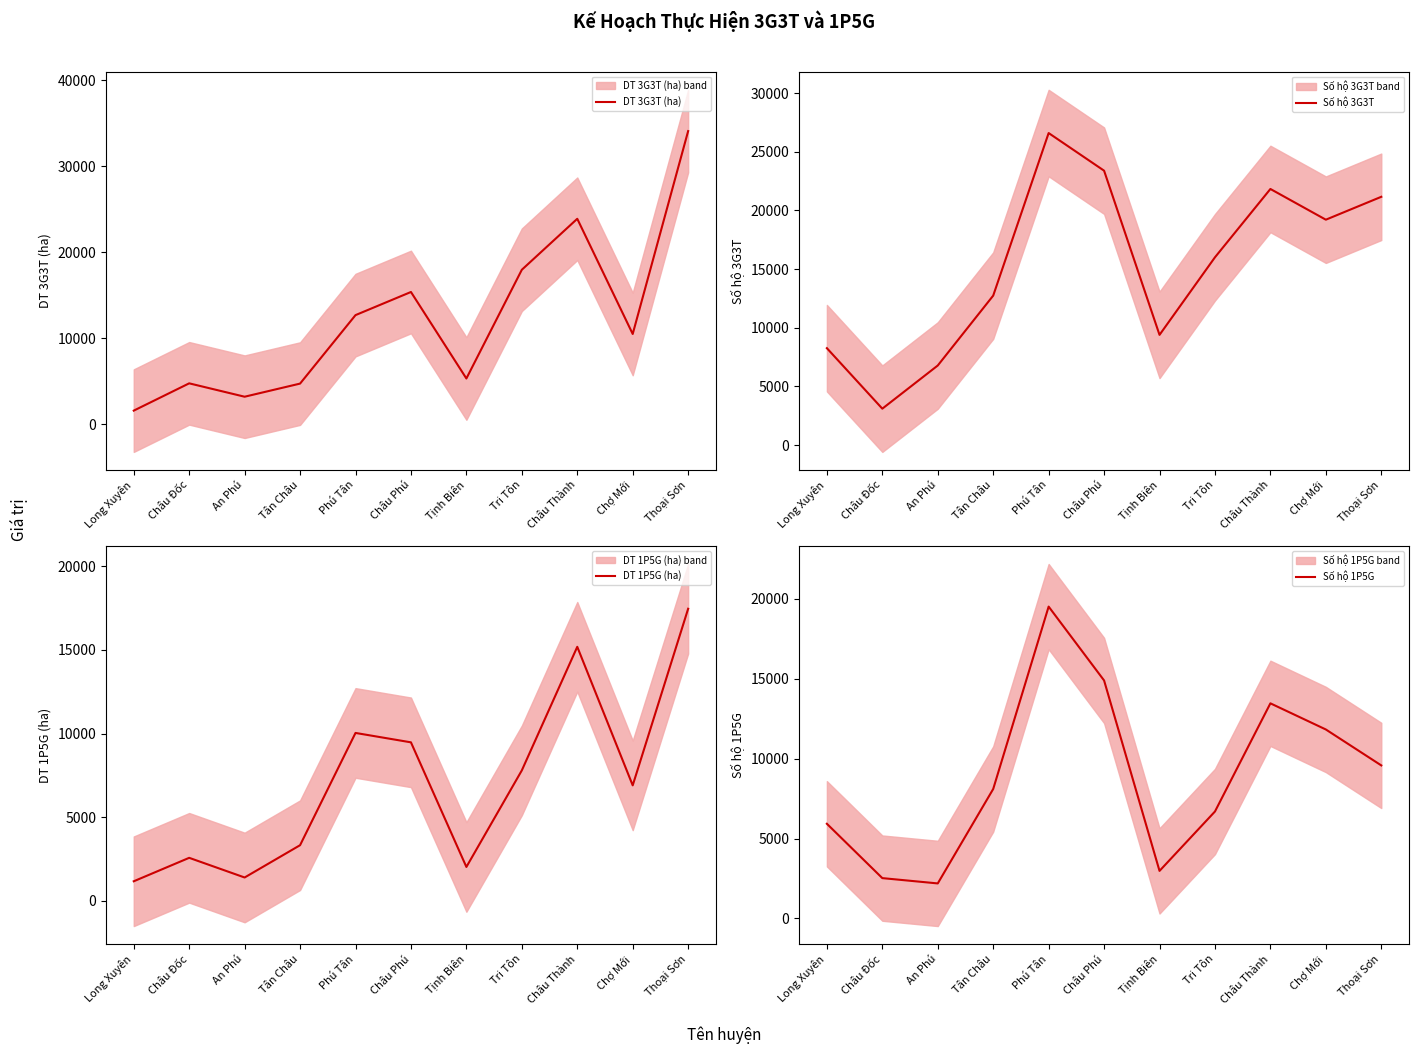

Reading left to right, what are all the values shown in this chart?

DT 3G3T (ha): Long Xuyên=1601.4	Châu Đốc=4773.3	An Phú=3218.5	Tân Châu=4743.0	Phú Tân=12702.7	Châu Phú=15390.8	Tịnh Biên=5336.0	Tri Tôn=17974.0	Châu Thành=23900.0	Chợ Mới=10509.9	Thoại Sơn=34091.8
Số hộ 3G3T: Long Xuyên=8261.0	Châu Đốc=3105.0	An Phú=6784.0	Tân Châu=12741.0	Phú Tân=26597.0	Châu Phú=23389.0	Tịnh Biên=9395.0	Tri Tôn=16007.0	Châu Thành=21830.5	Chợ Mới=19212.0	Thoại Sơn=21163.0
DT 1P5G (ha): Long Xuyên=1156.0	Châu Đốc=2559.3	An Phú=1382.5	Tân Châu=3315.0	Phú Tân=10033.9	Châu Phú=9471.3	Tịnh Biên=2012.6	Tri Tôn=7792.6	Châu Thành=15187.9	Chợ Mới=6896.7	Thoại Sơn=17465.9
Số hộ 1P5G: Long Xuyên=5921.0	Châu Đốc=2523.0	An Phú=2191.0	Tân Châu=8095.0	Phú Tân=19500.0	Châu Phú=14882.0	Tịnh Biên=2975.0	Tri Tôn=6688.0	Châu Thành=13452.0	Chợ Mới=11817.0	Thoại Sơn=9570.0